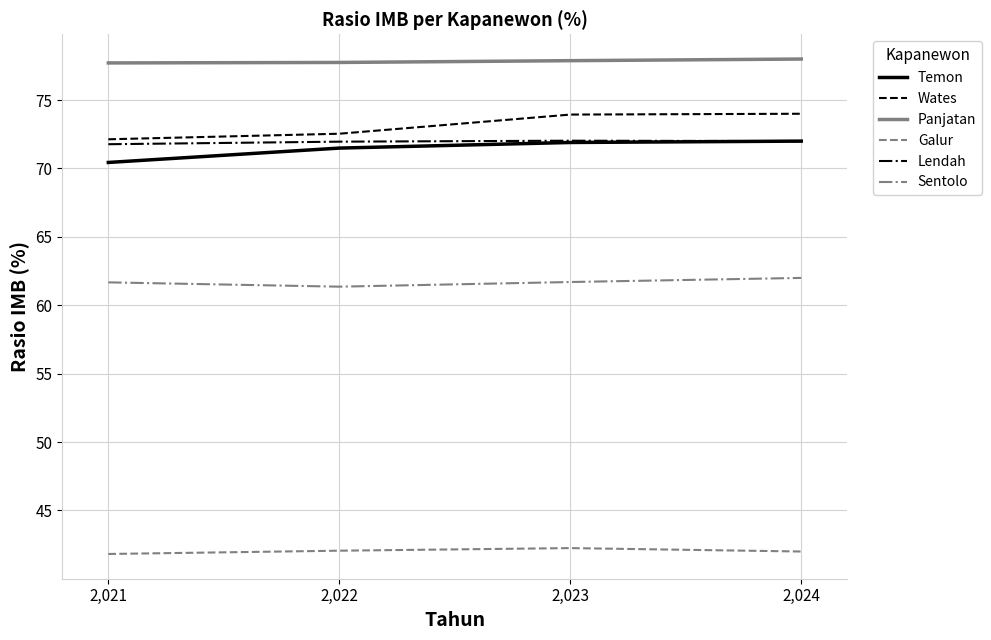

What is the maximum value for Temon?

72.0